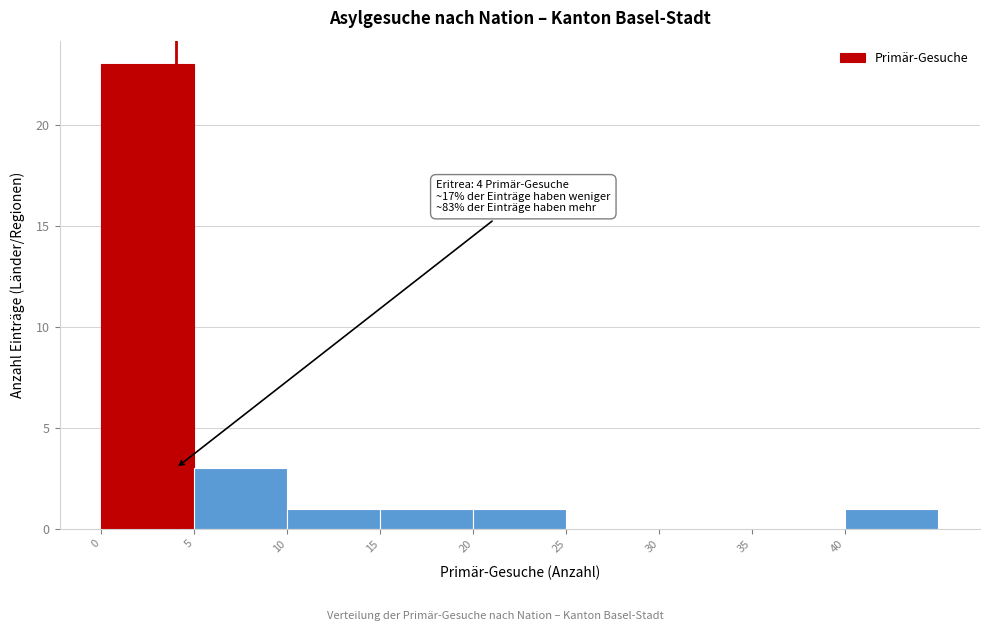

Which range on the x-axis has the tallest bar?

0 to 5